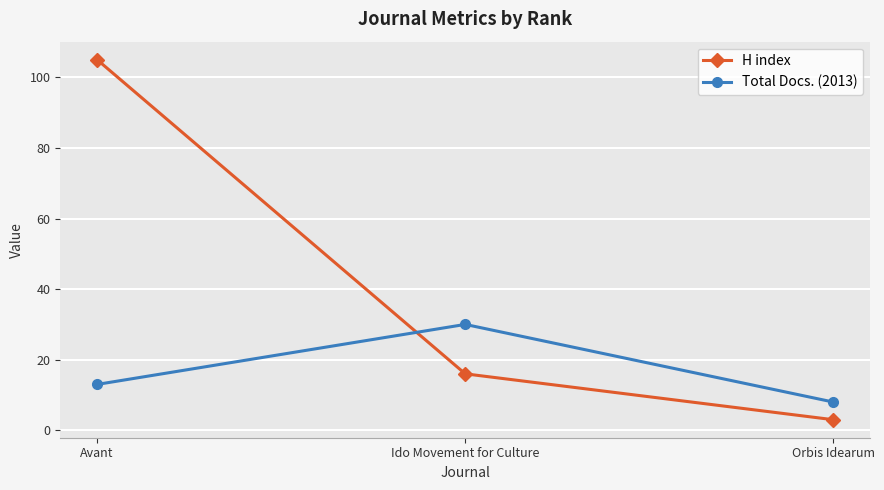

Count the number of data series in this chart.

2